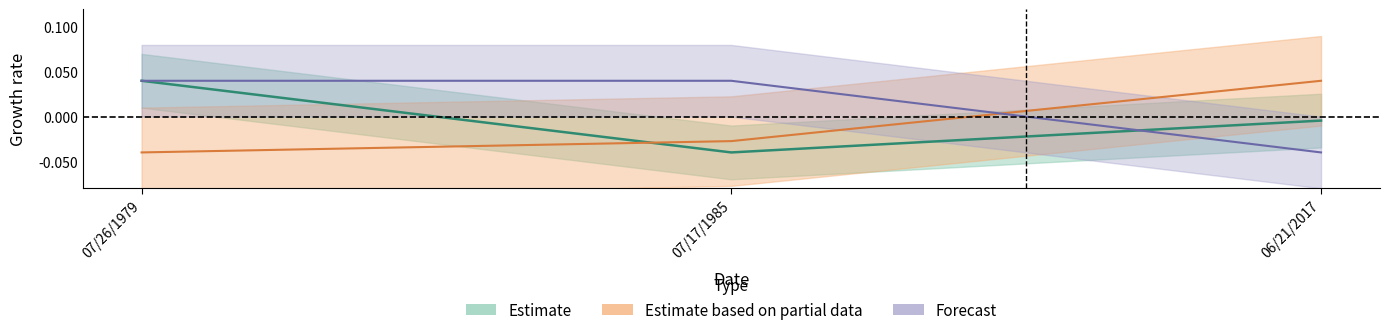

Which label corresponds to the largest value in the chart?

07/26/1979